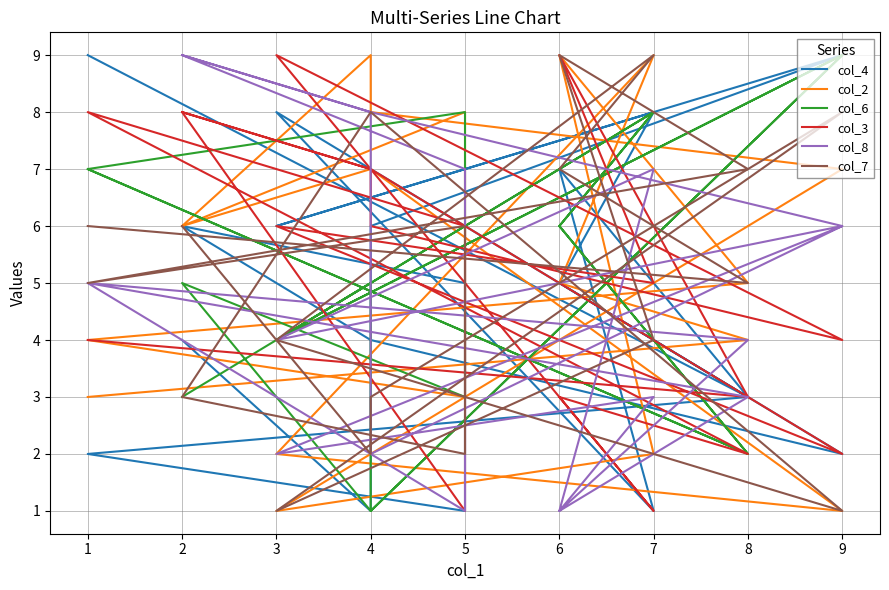

At which category does col_3 reach its first local peak?

3